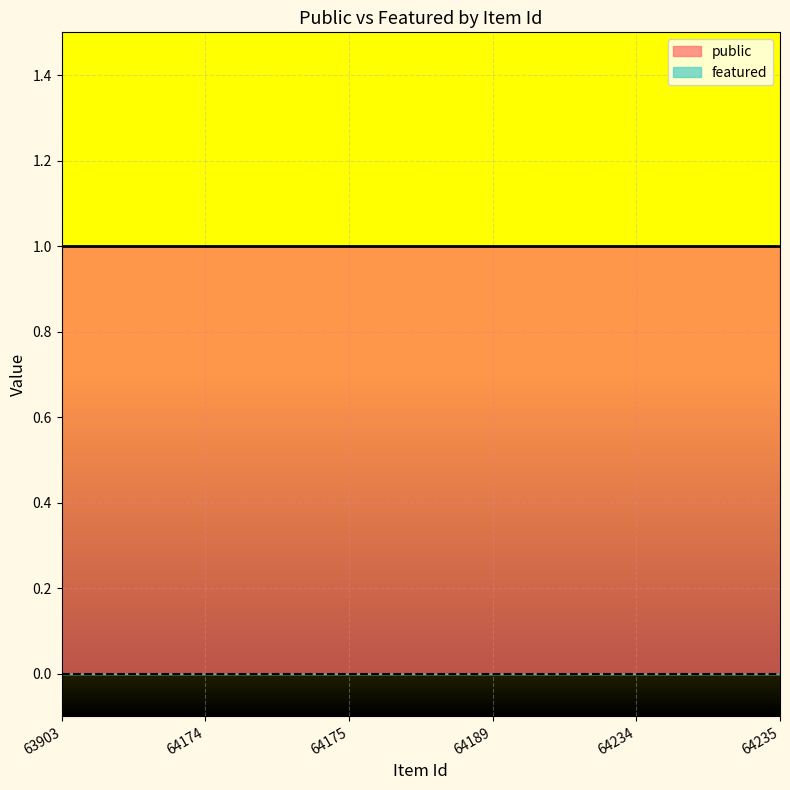

What is the value of the public point at the 6th from the left?

1